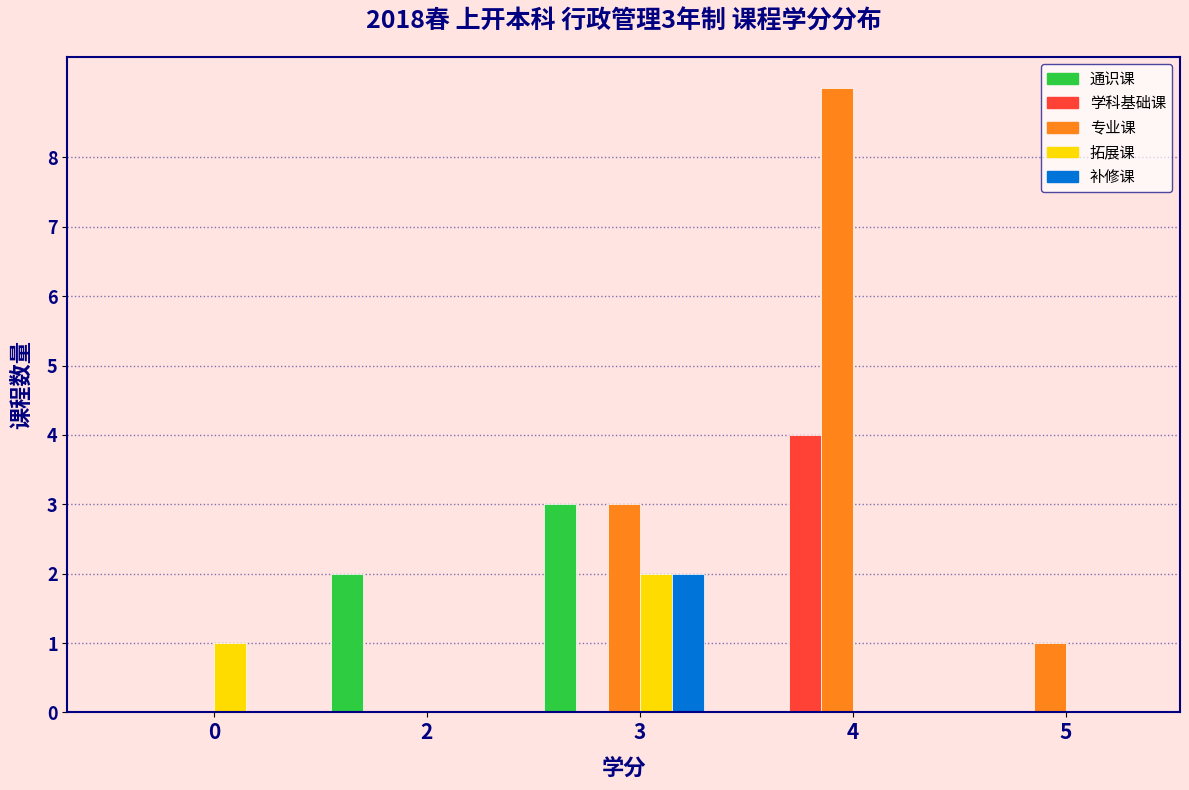

Reading left to right, list all the values displayed in this chart.

通识课: 0=0	2=2	3=3	4=0	5=0
学科基础课: 0=0	2=0	3=0	4=4	5=0
专业课: 0=0	2=0	3=3	4=9	5=1
拓展课: 0=1	2=0	3=2	4=0	5=0
补修课: 0=0	2=0	3=2	4=0	5=0